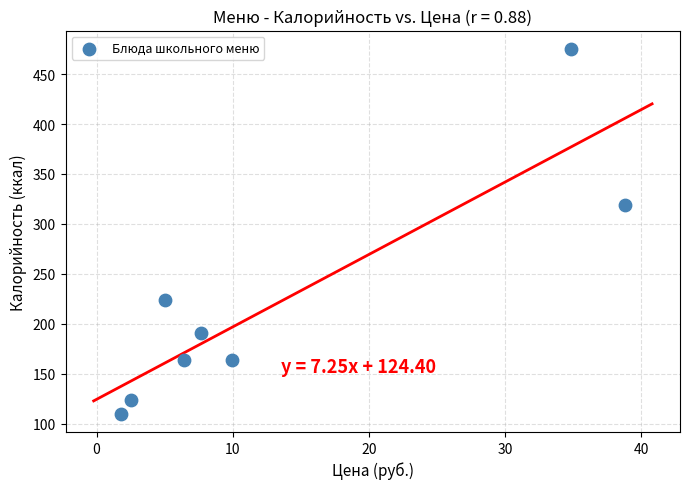

What Y value in the scatter plot is closest to 292?

319.0